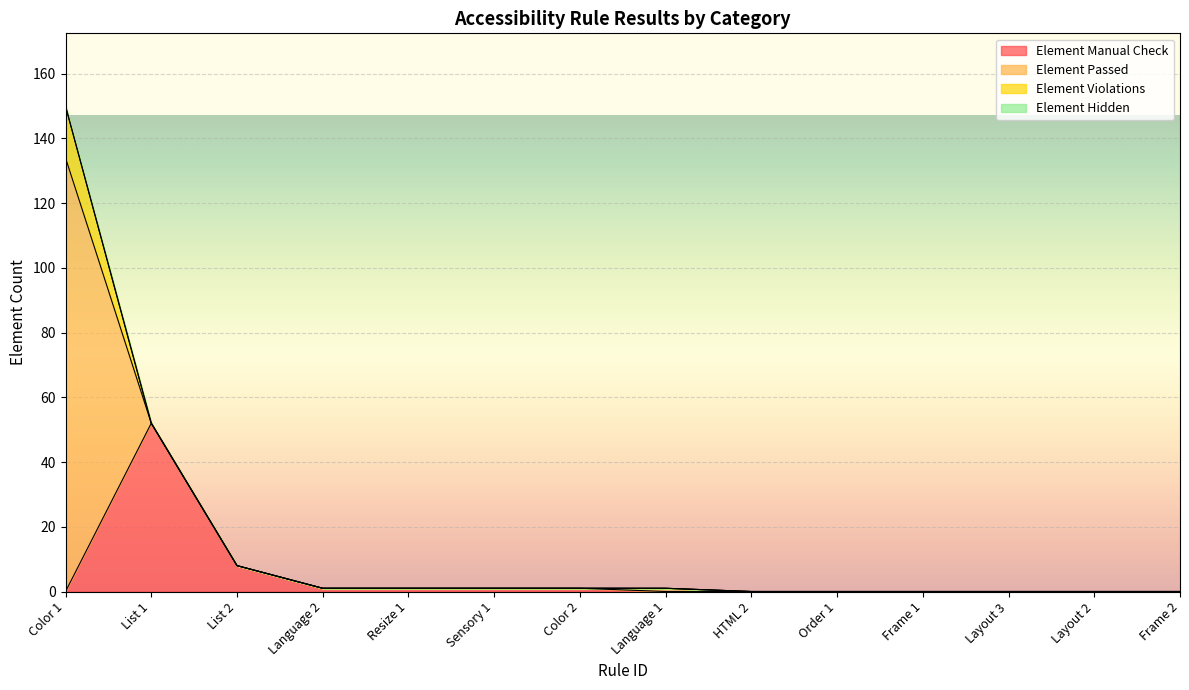

True or false: Element Hidden has more than 1 interior local peaks.

False